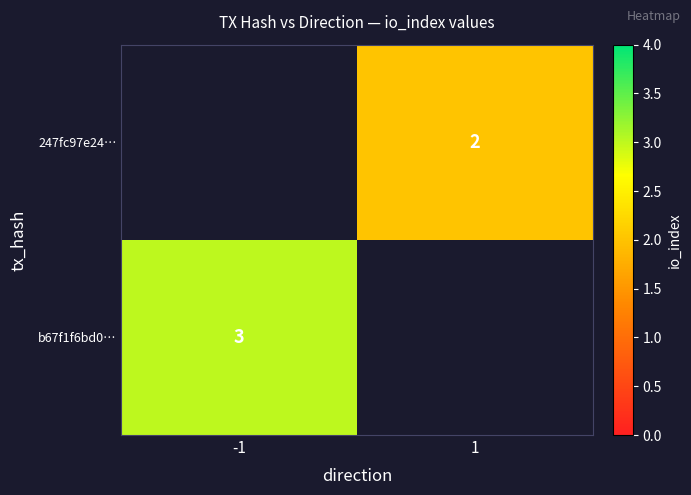

The b67f1f6bd0… series shows 1 at -1. True or false?

False